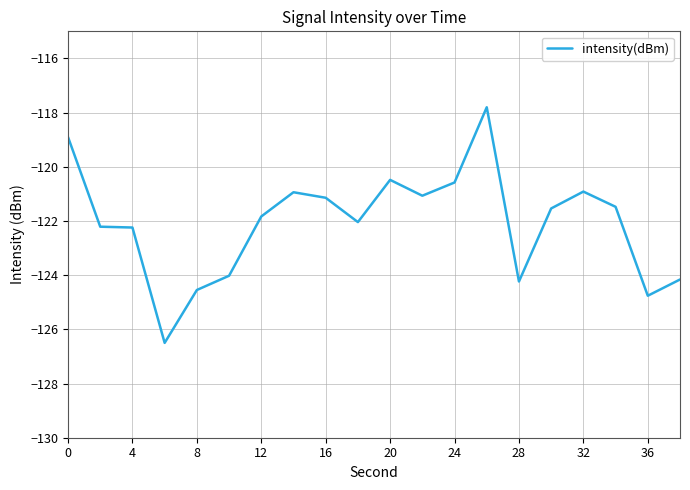

What is the maximum value shown in the chart?

-117.8